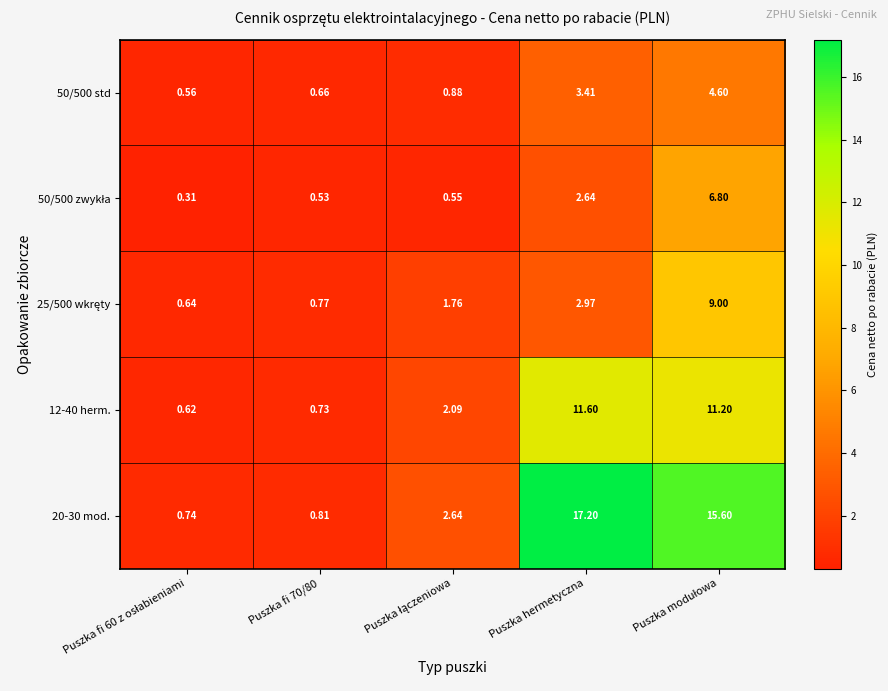

Which category has the highest value across all series?

Puszka hermetyczna